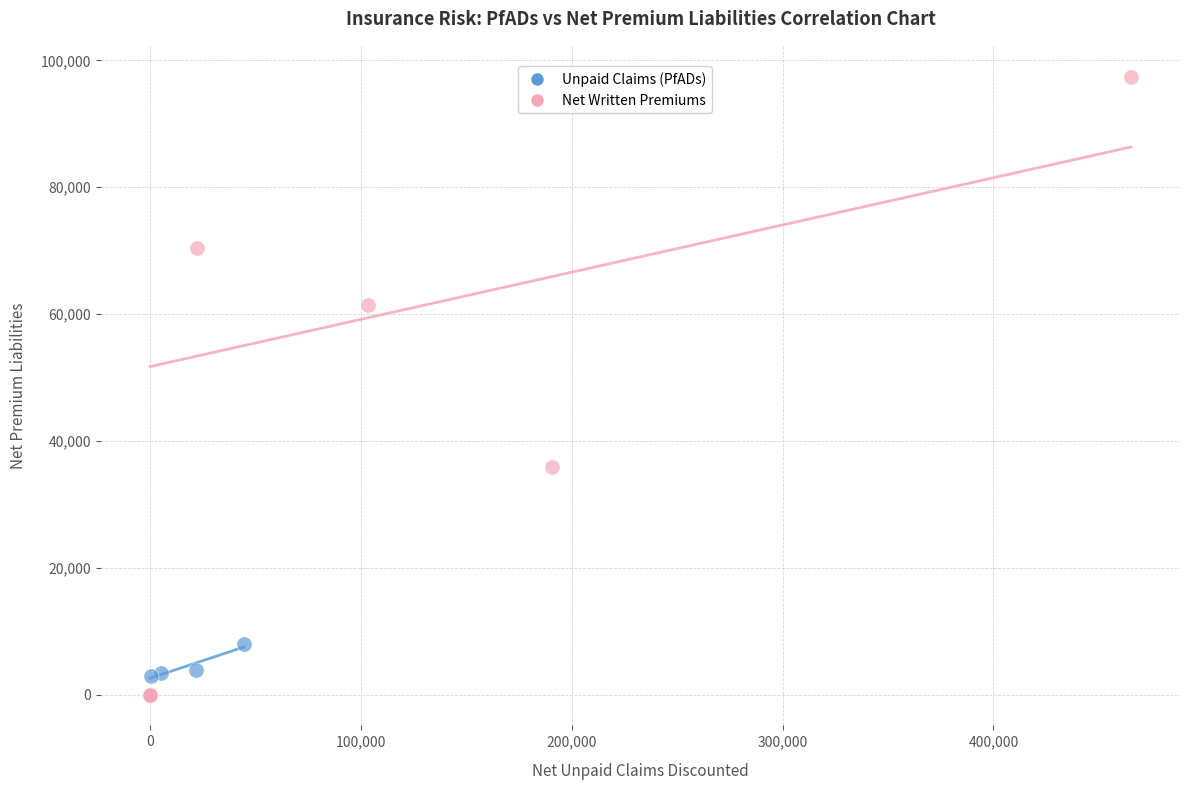

Which series has the widest spread of Y values?

Net Written Premiums